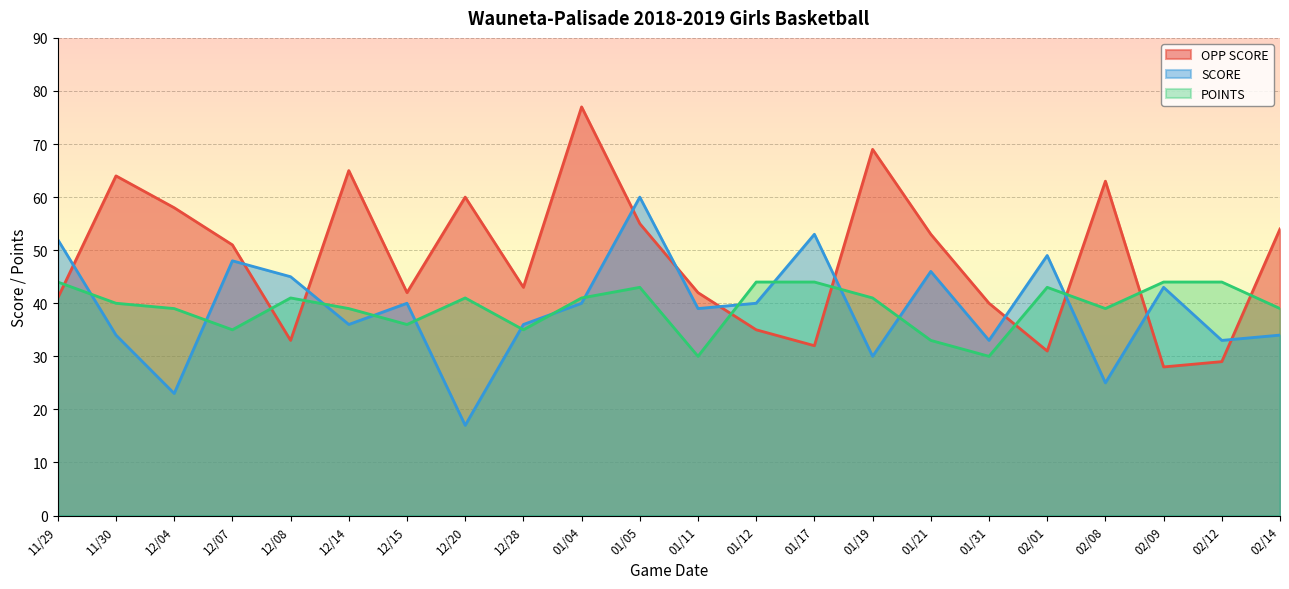

True or false: SCORE has a value of 52 at 11/29.

True